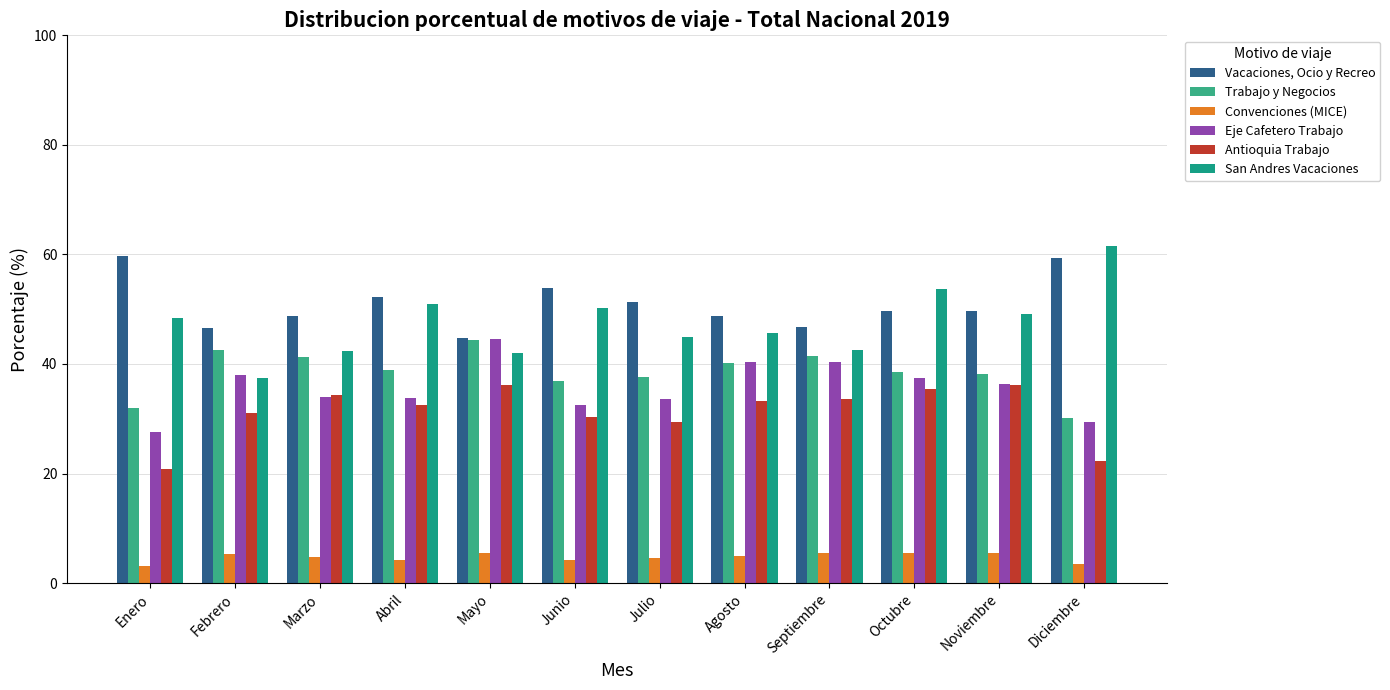

Rank the series by their maximum value, from highest to lowest.

San Andres Vacaciones, Vacaciones, Ocio y Recreo, Eje Cafetero Trabajo, Trabajo y Negocios, Antioquia Trabajo, Convenciones (MICE)